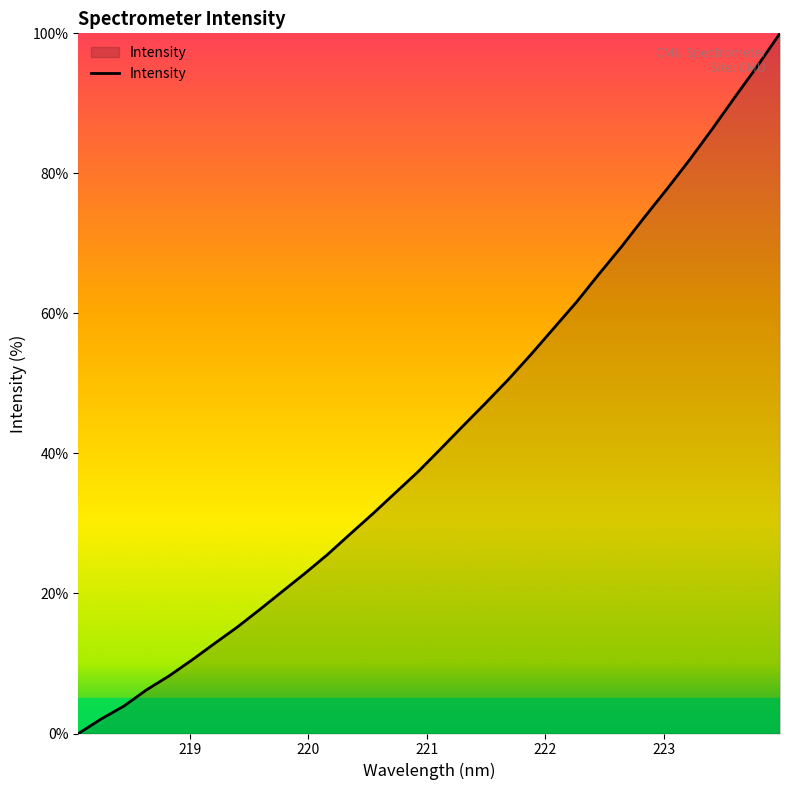

What is the average value?

43.0